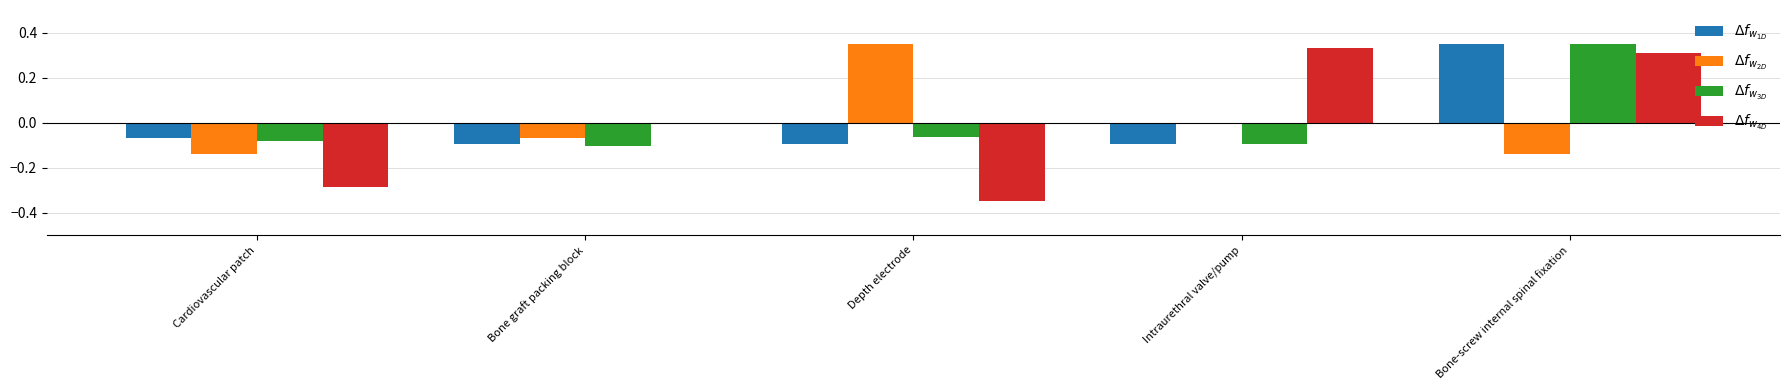

What is the total value across all series at Bone-screw internal spinal fixation?

0.9